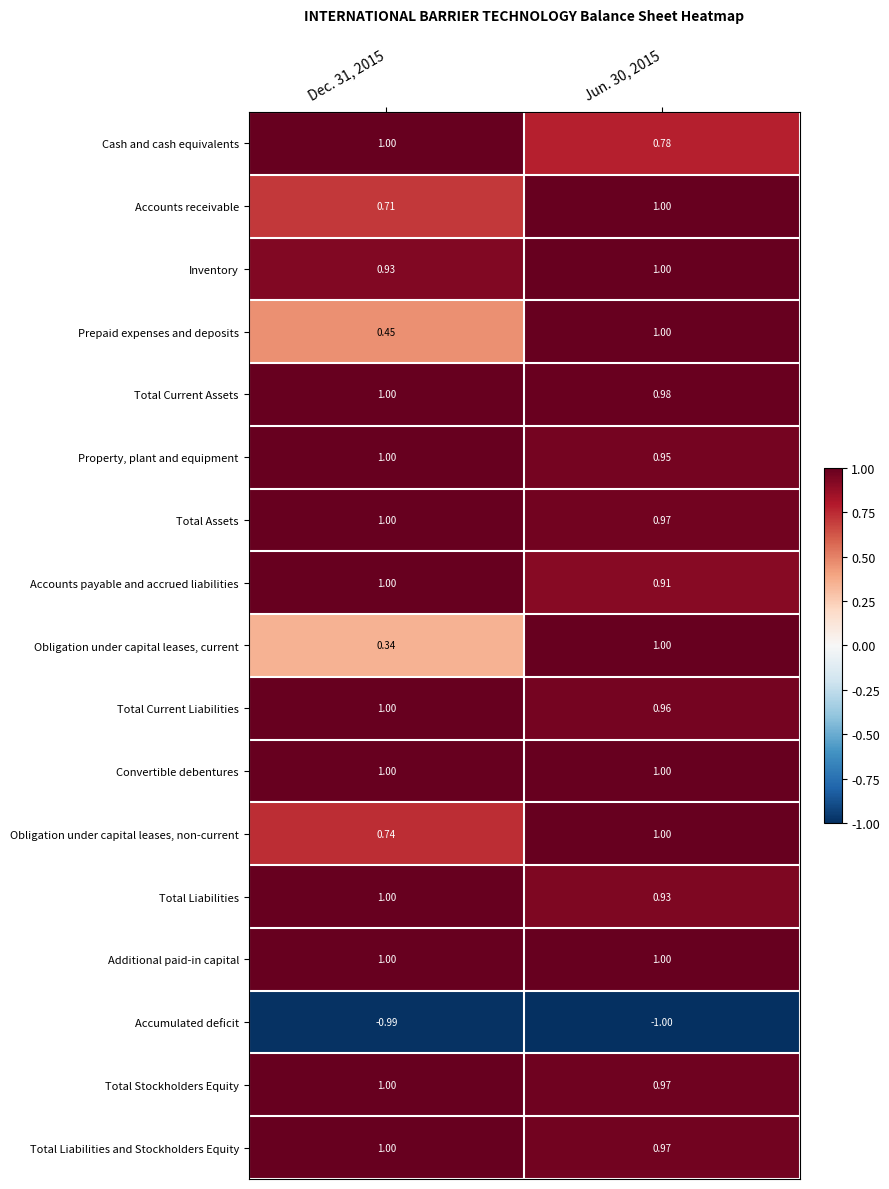

Which series changed the most between Dec. 31, 2015 and Jun. 30, 2015?

Obligation under capital leases, current